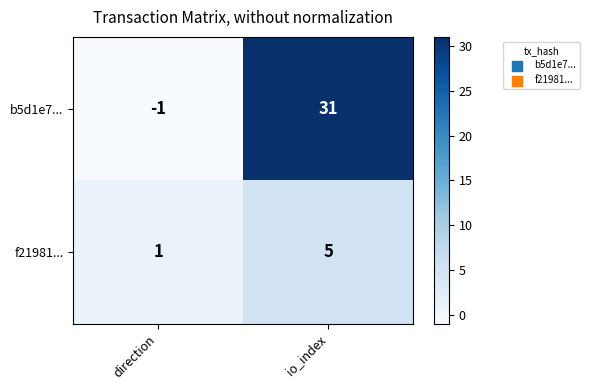

The b5d1e7... series shows 53 at io_index. True or false?

False